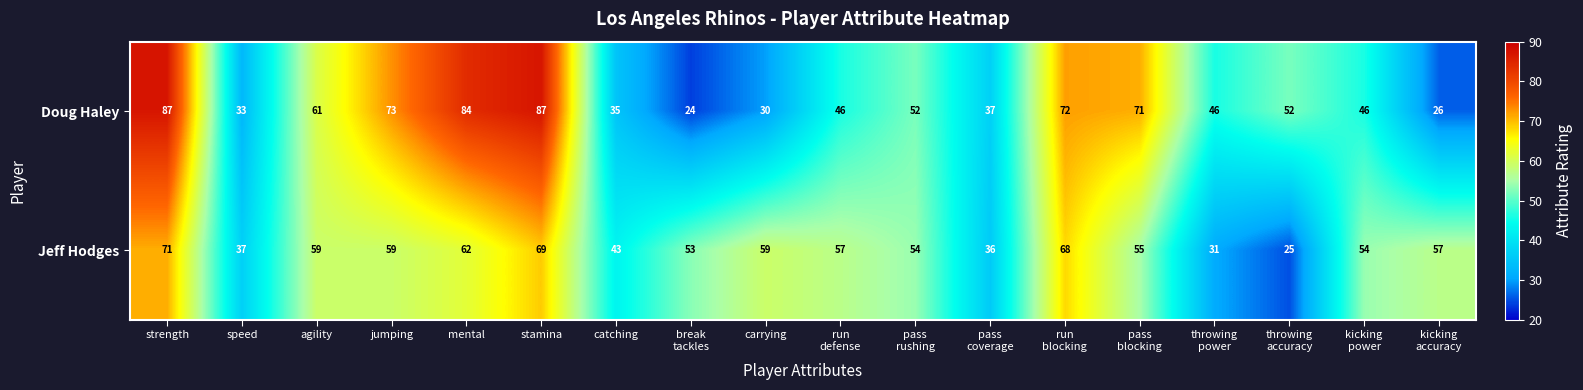

Which series has the widest spread of values?

Doug Haley